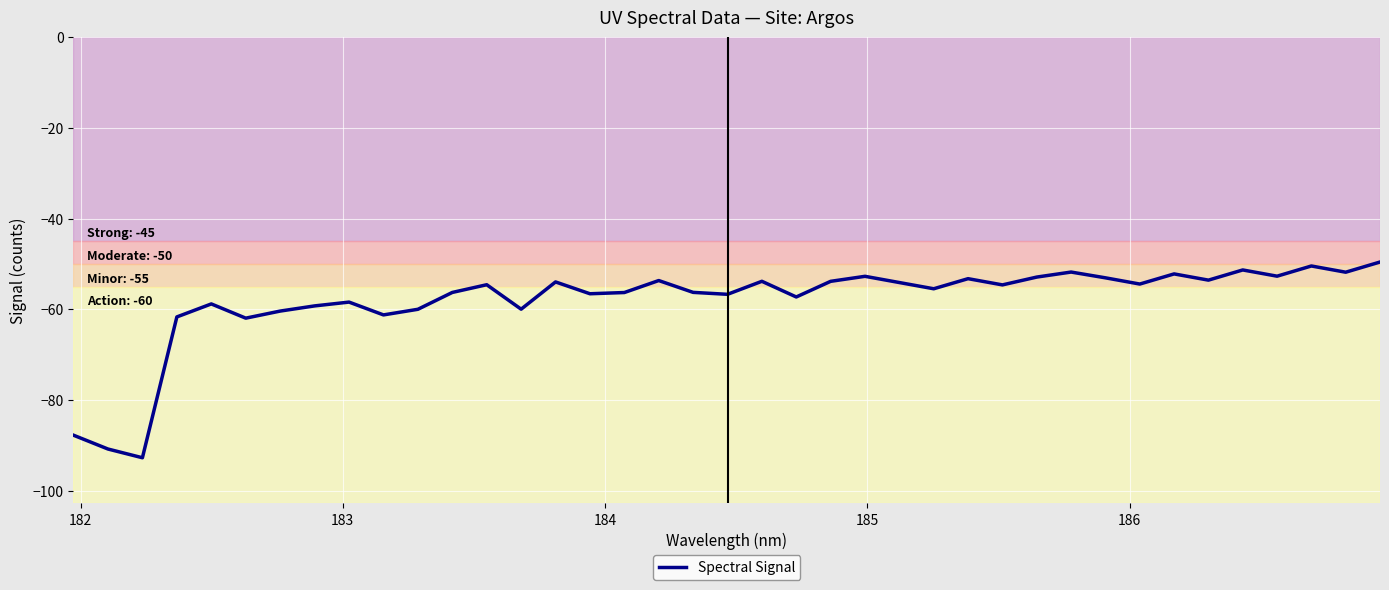

What is the minimum value shown in the chart?

-92.8